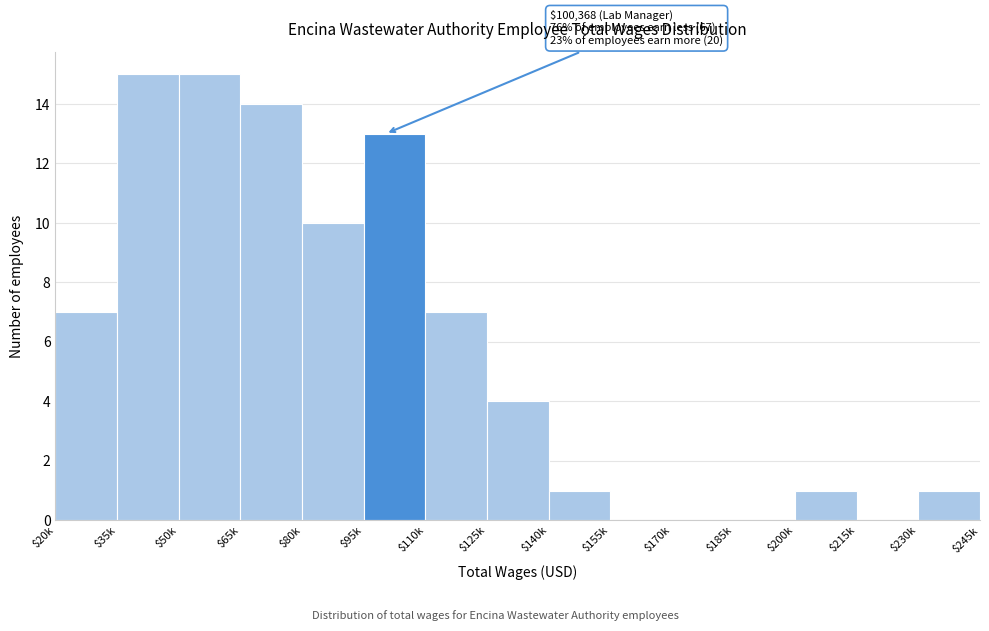

What is the sum of all values?

88